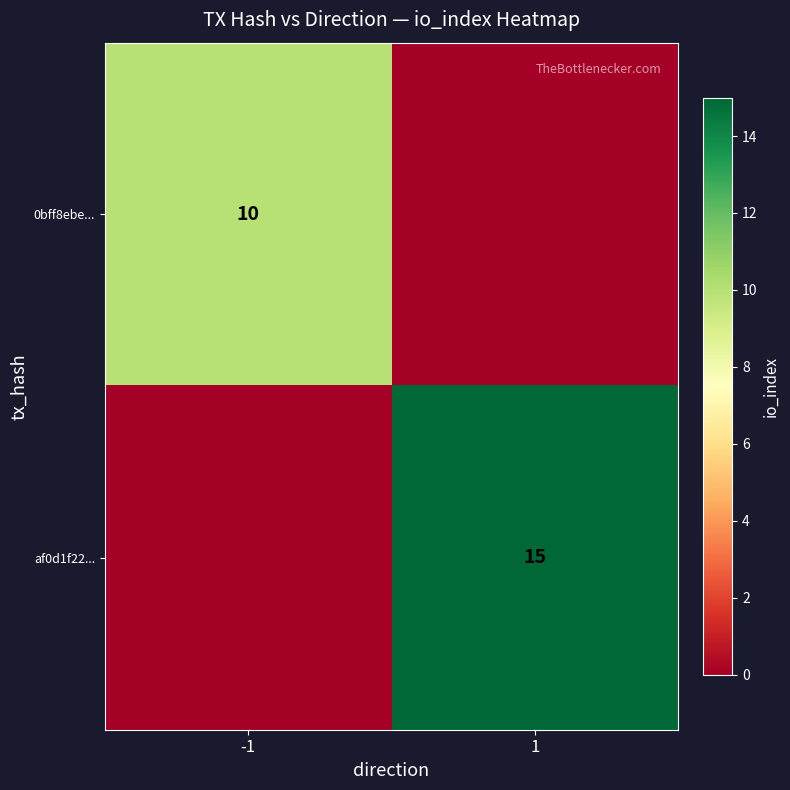

Is the value of af0d1f22... at 1 greater than the value of 0bff8ebe... at -1?

Yes